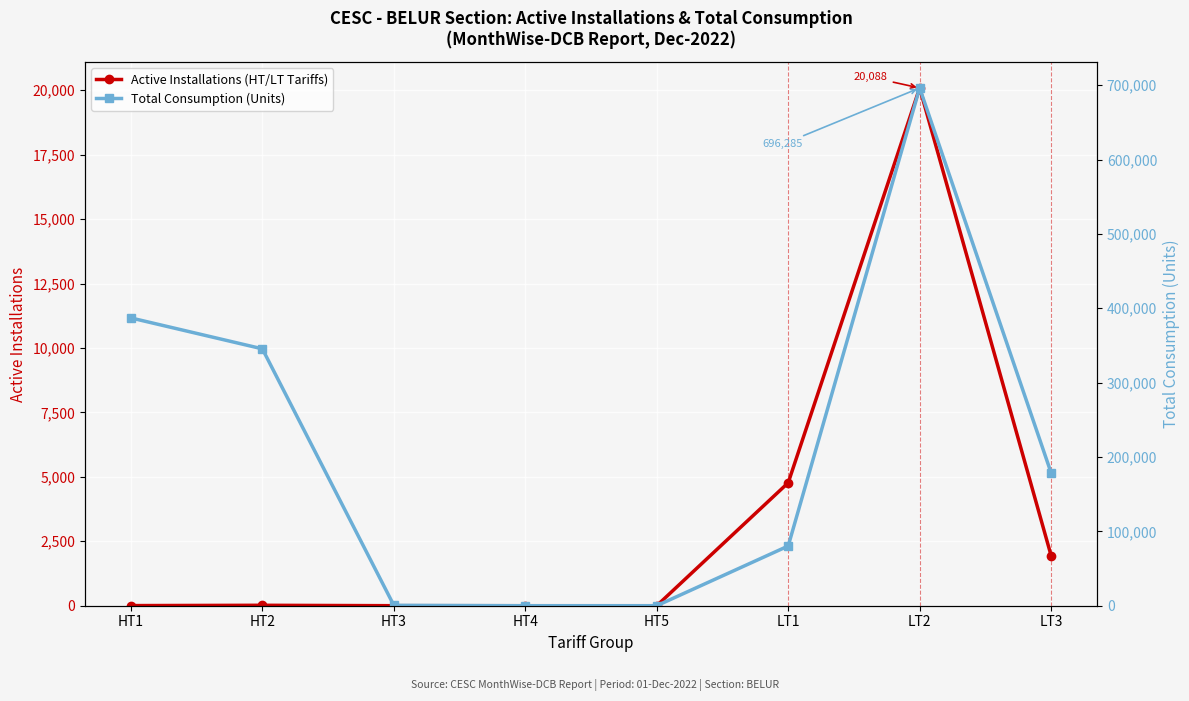

What is the label of the 7th point from the right?

HT2